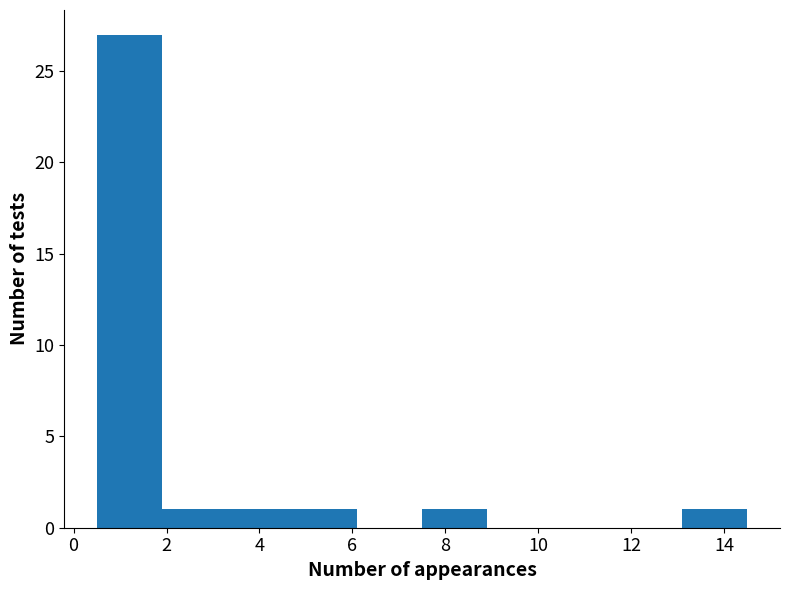

Reading left to right, list every bar in this chart as the range it spans on the x-axis followed by its height. Neither the bar edges nor the heights are printed on the chart, so give them approximately, as read against the axes.

0.5 to 1.9: 27
1.9 to 3.3: 1
3.3 to 4.7: 1
4.7 to 6.1: 1
6.1 to 7.5: 0
7.5 to 8.9: 1
8.9 to 10.3: 0
10.3 to 11.7: 0
11.7 to 13.1: 0
13.1 to 14.5: 1